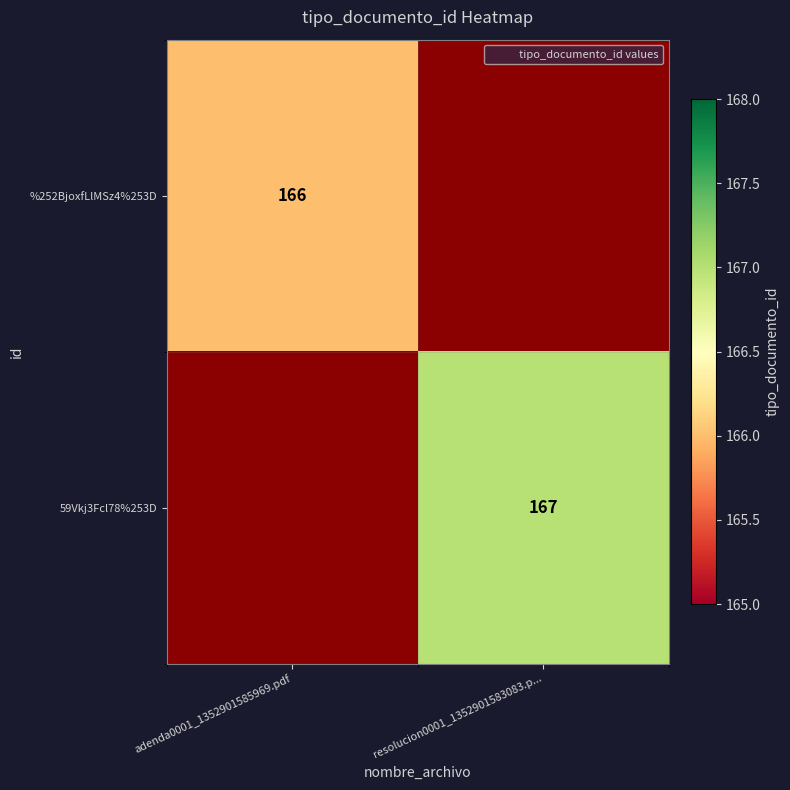

Read the %252BjoxfLlMSz4%253D value at adenda0001_1352901585969.pdf, to the nearest 10.

170